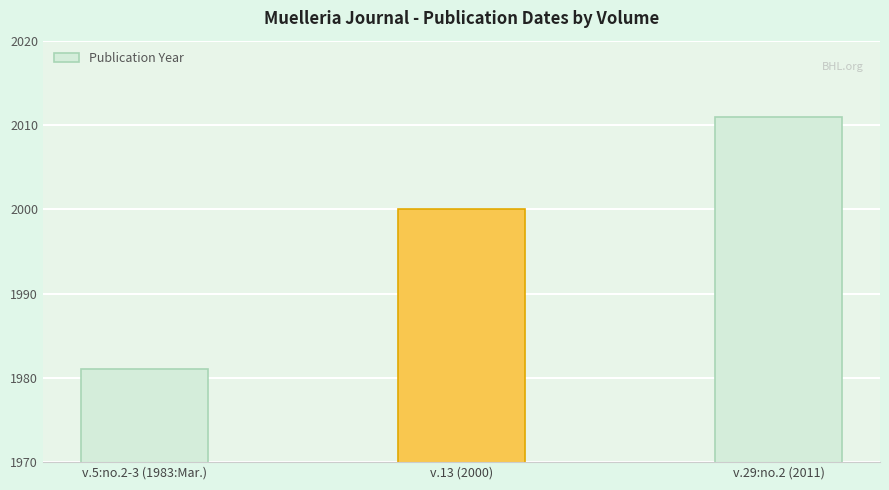

List the labels in order of value, largest first.

v.29:no.2 (2011), v.13 (2000), v.5:no.2-3 (1983:Mar.)